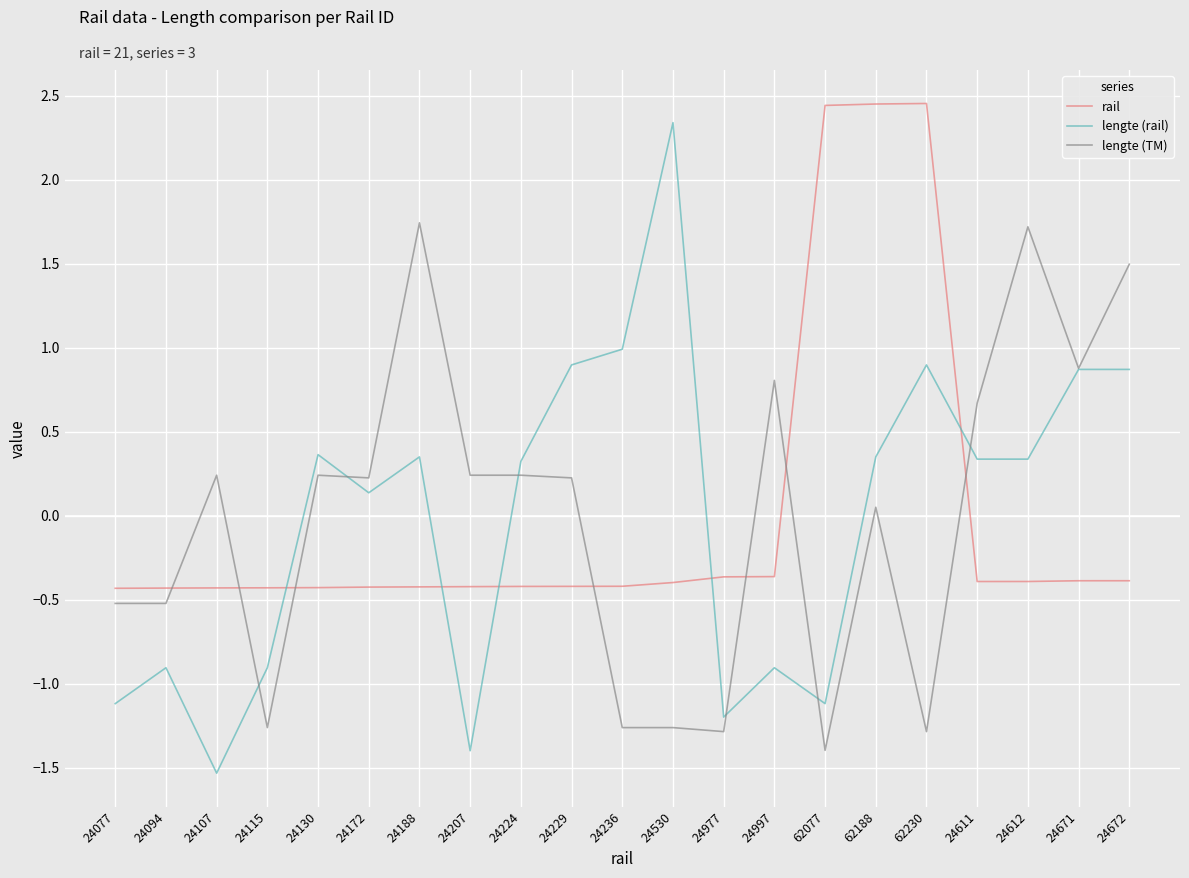

How many lines are shown in the chart?

3